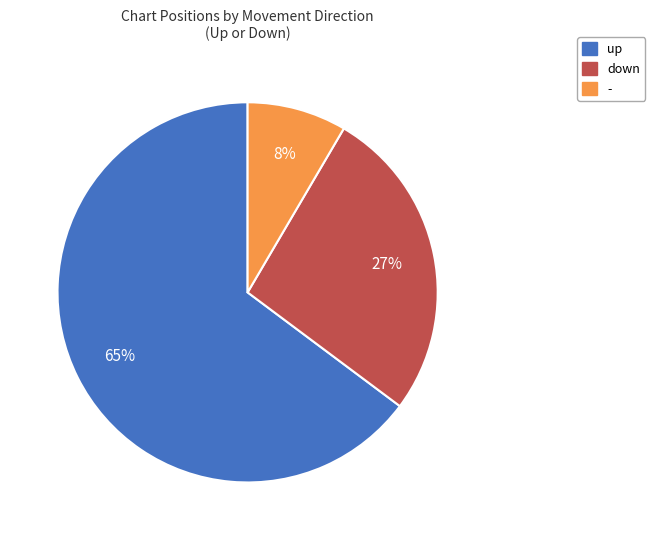

Rank the categories by value from highest to lowest.

up, down, -